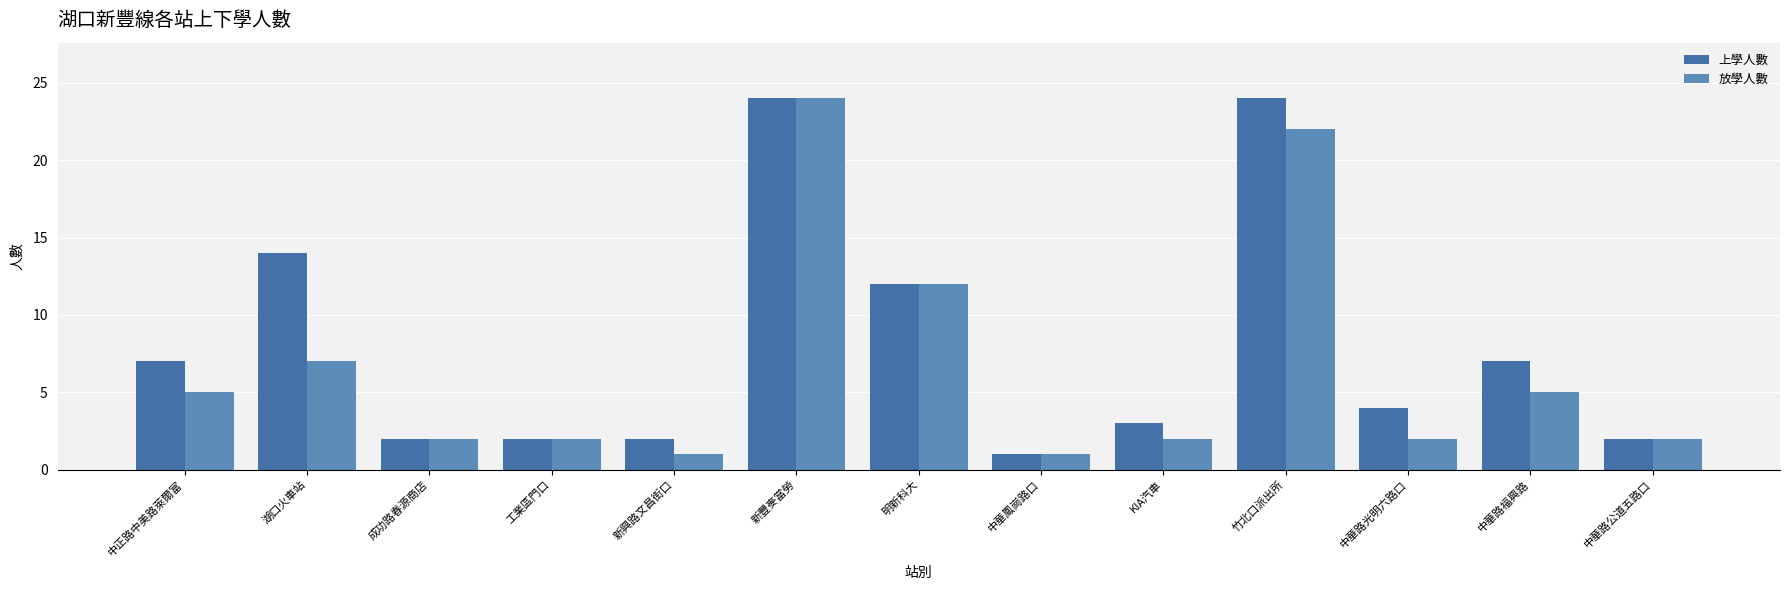

How many categories are shown in the chart?

13